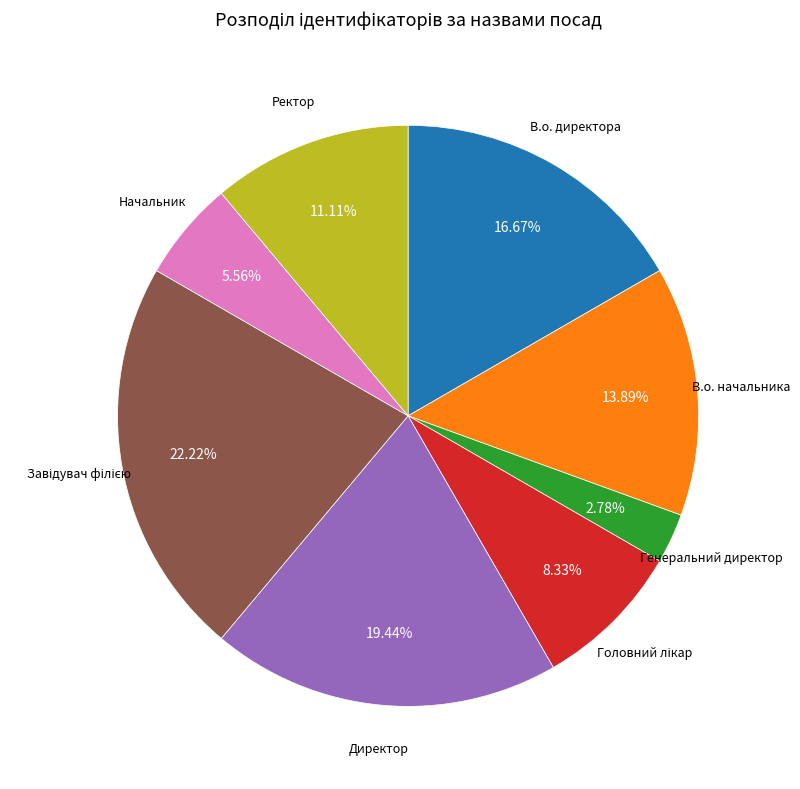

How many segments does this pie chart have?

8